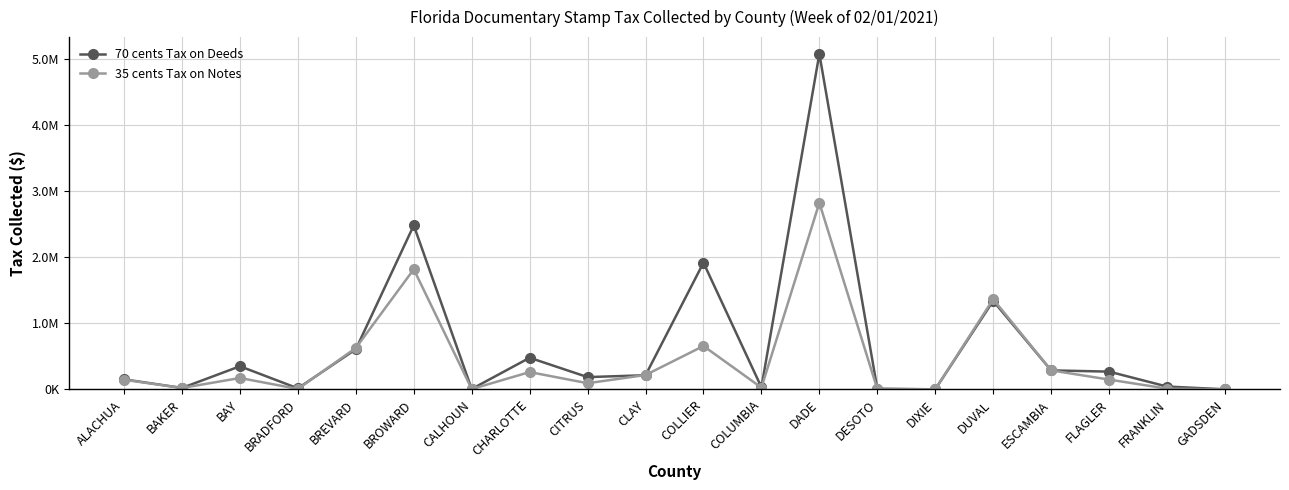

True or false: 70 cents Tax on Deeds and 35 cents Tax on Notes intersect in this chart.

True